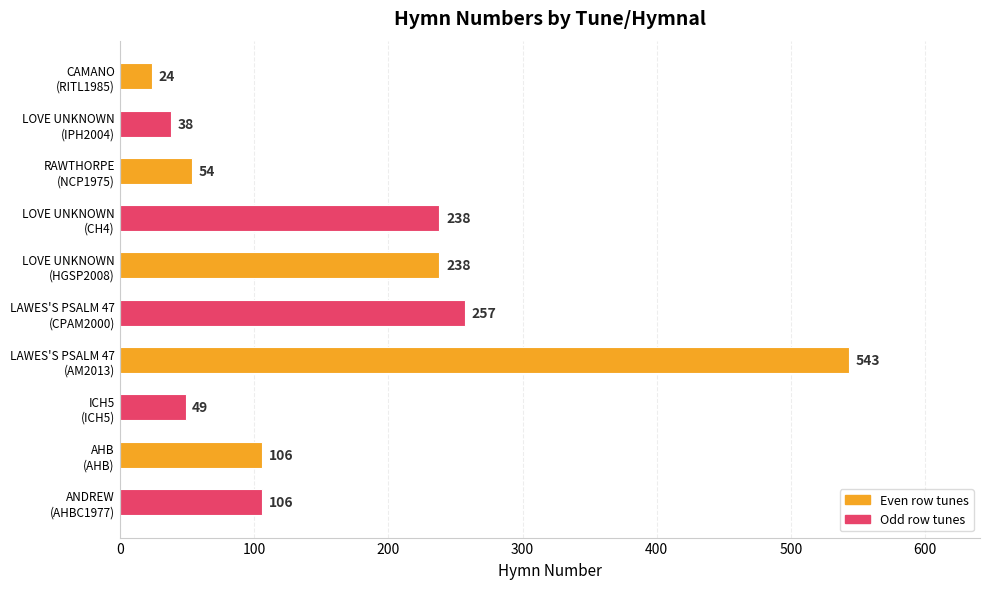

What is the value of the 5th bar from the top?

238